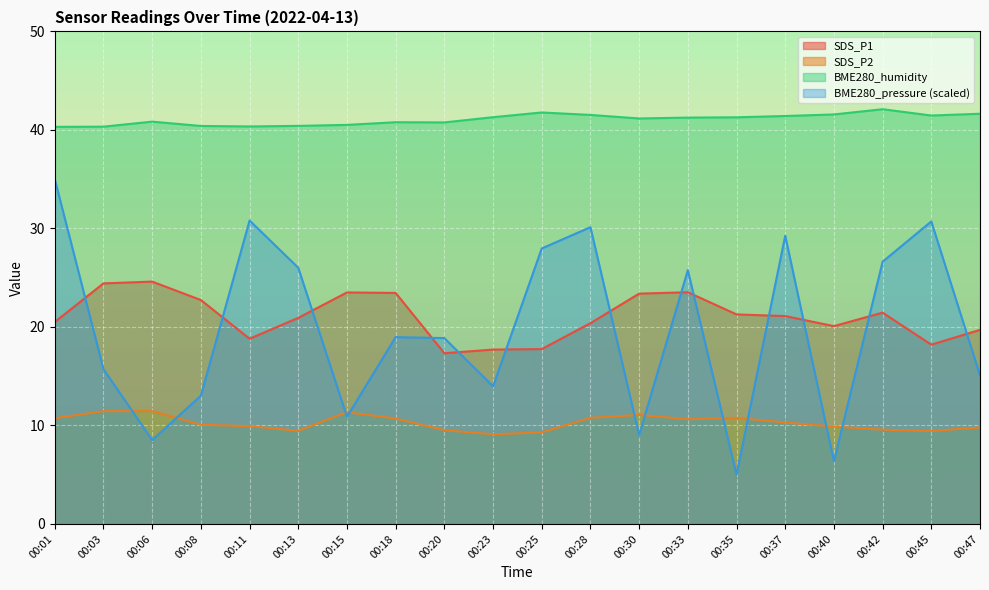

True or false: BME280_humidity and BME280_pressure_scaled intersect in this chart.

False